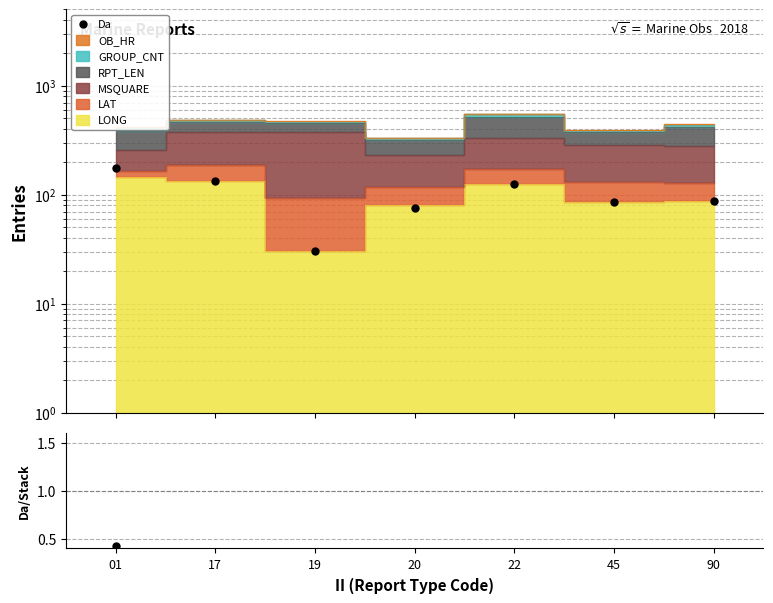

What is the difference between the maximum and minimum values in the Da/Stack series?

0.4